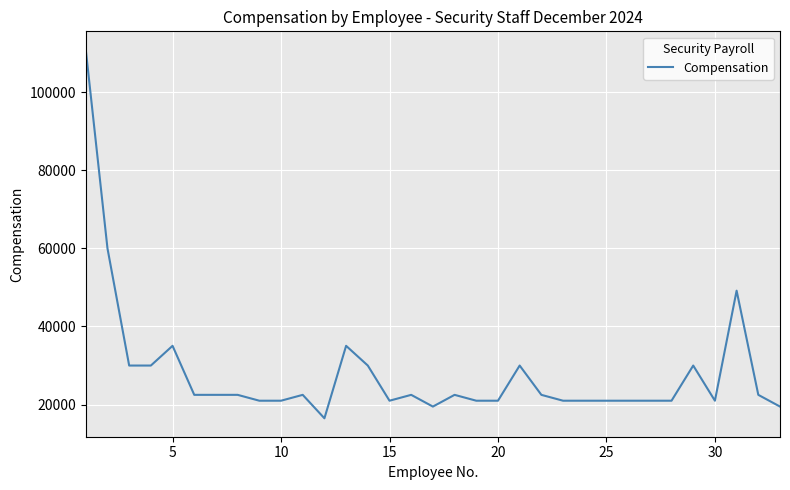

What is the minimum value shown in the chart?

16500.0